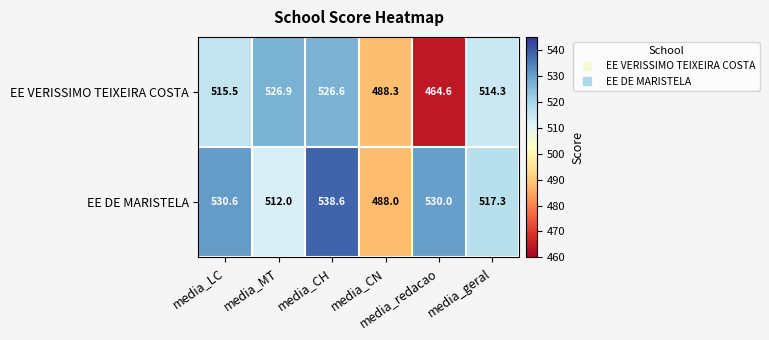

What is the minimum value for EE DE MARISTELA?

488.0